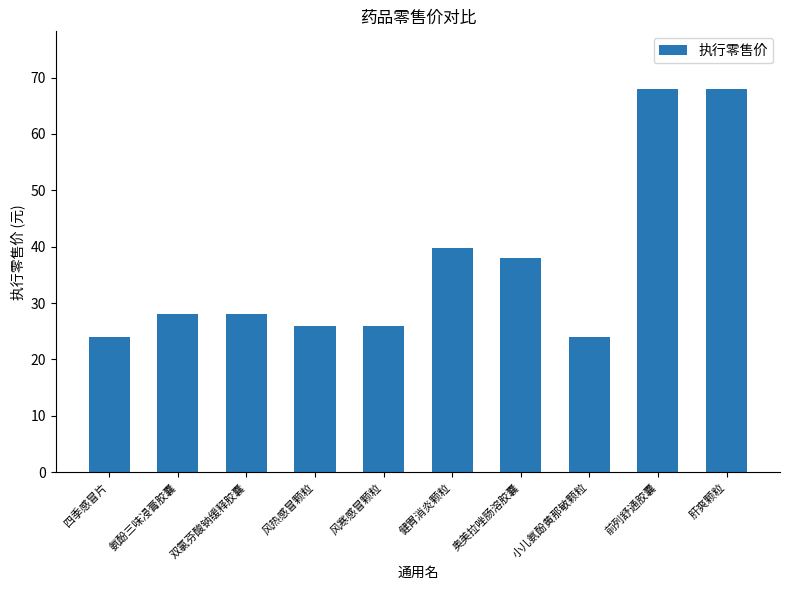

What is the label of the 2nd bar from the right?

前列舒通胶囊